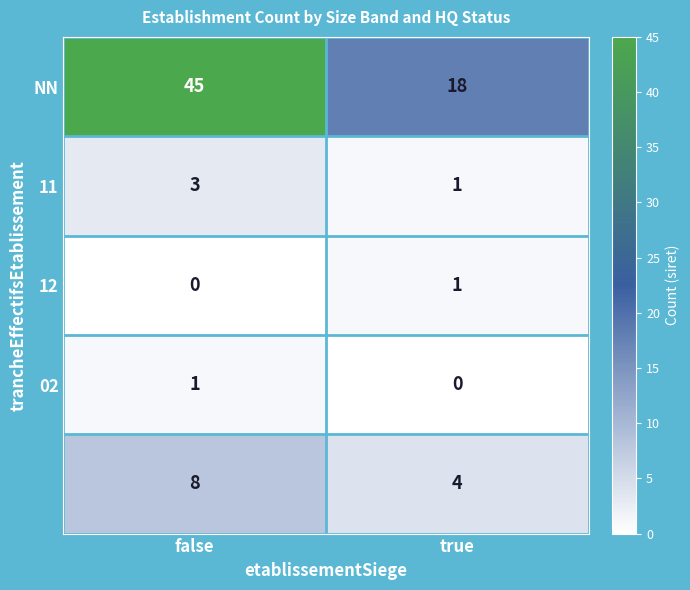

What is the total value across all series at false?

57